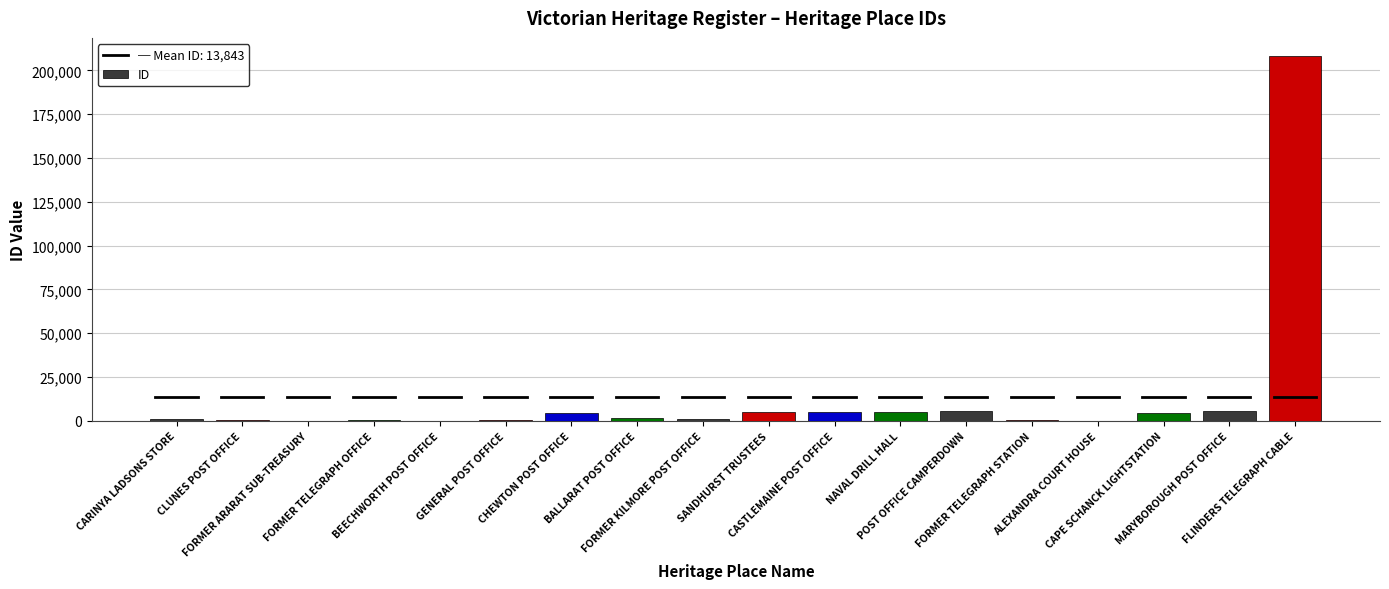

Where does the data first go above 1364?

CHEWTON POST OFFICE